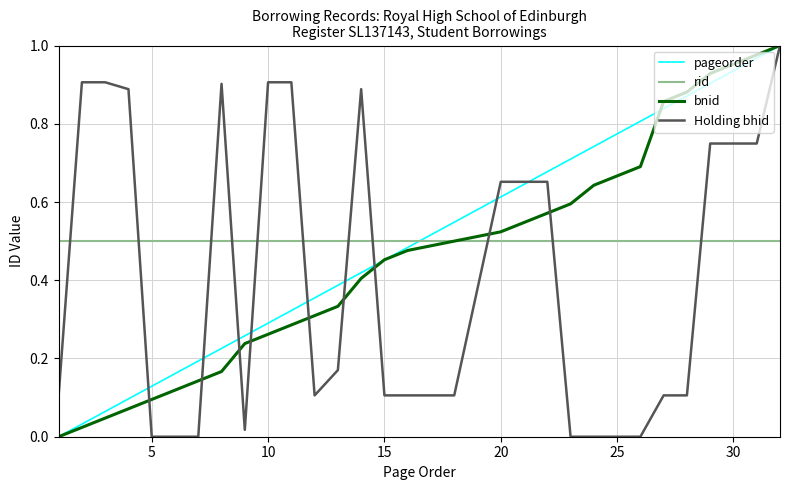

How many times do rid and pageorder cross each other?

1